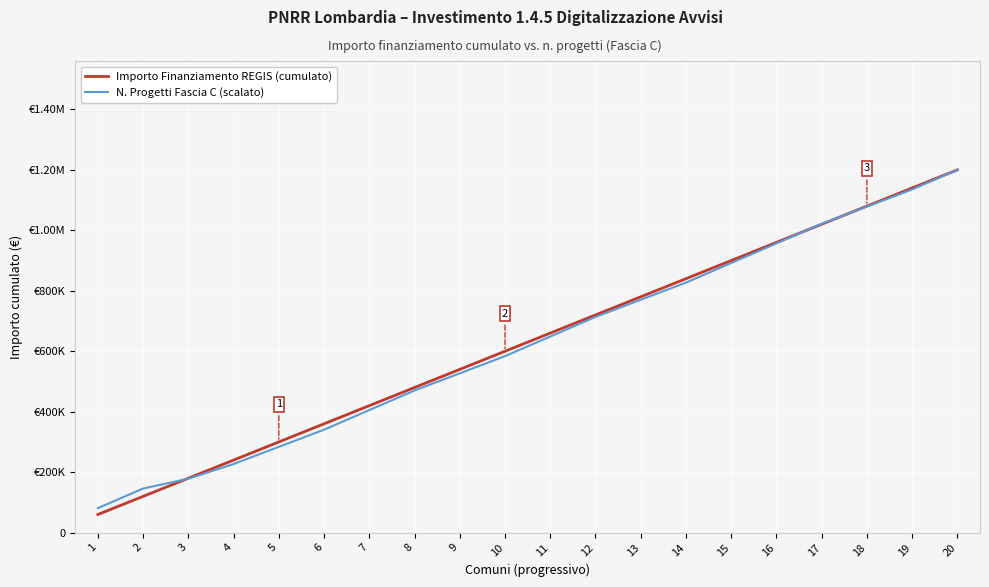

List the series in order of their peak value, lowest first.

Importo Finanziamento REGIS (cumulato), N. Progetti Fascia C (scalato)